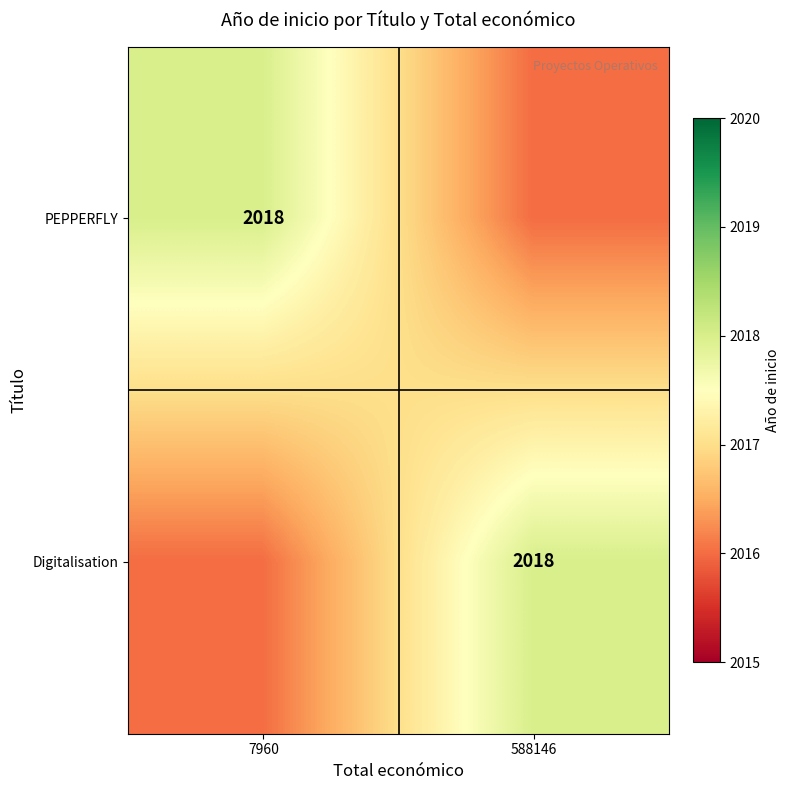

Is it true that PEPPERFLY equals 2018 at 7960?

True